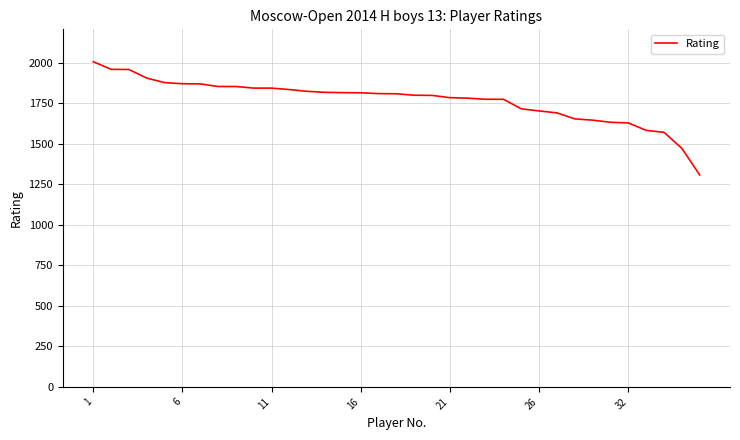

How many lines are shown in the chart?

1